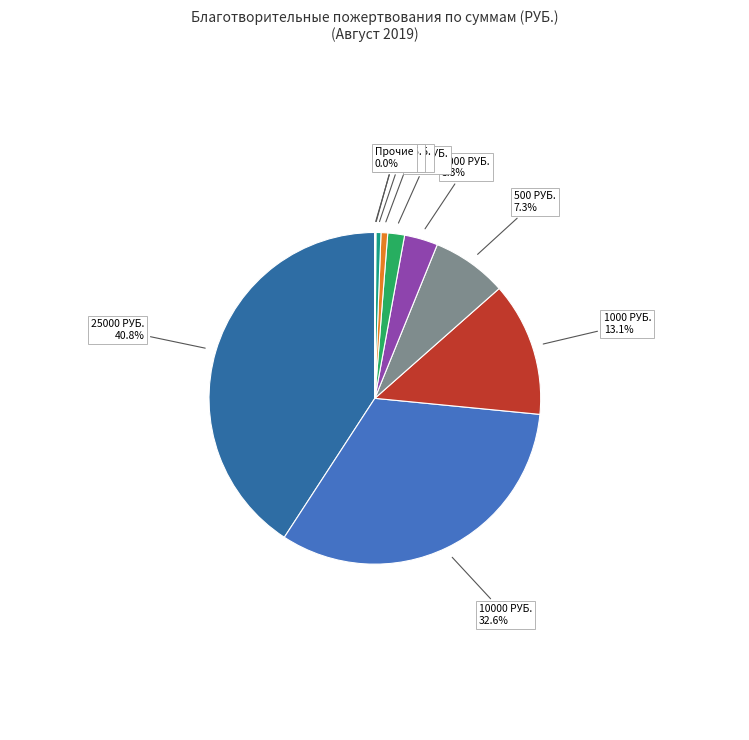

Which category has the biggest portion of the pie?

25000